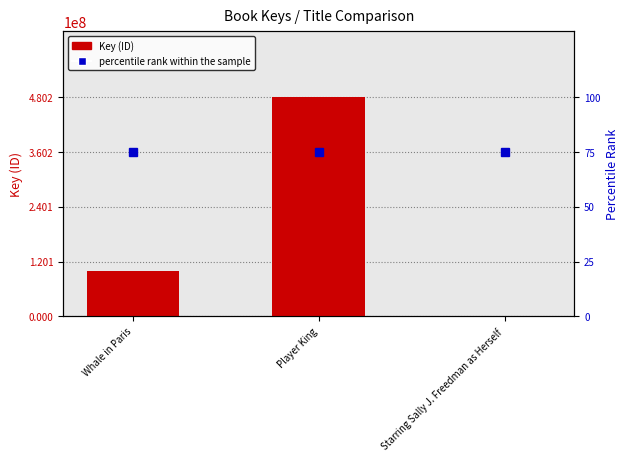

Which series changed the most between Player King and Starring Sally J. Freedman as Herself?

Key (ID)